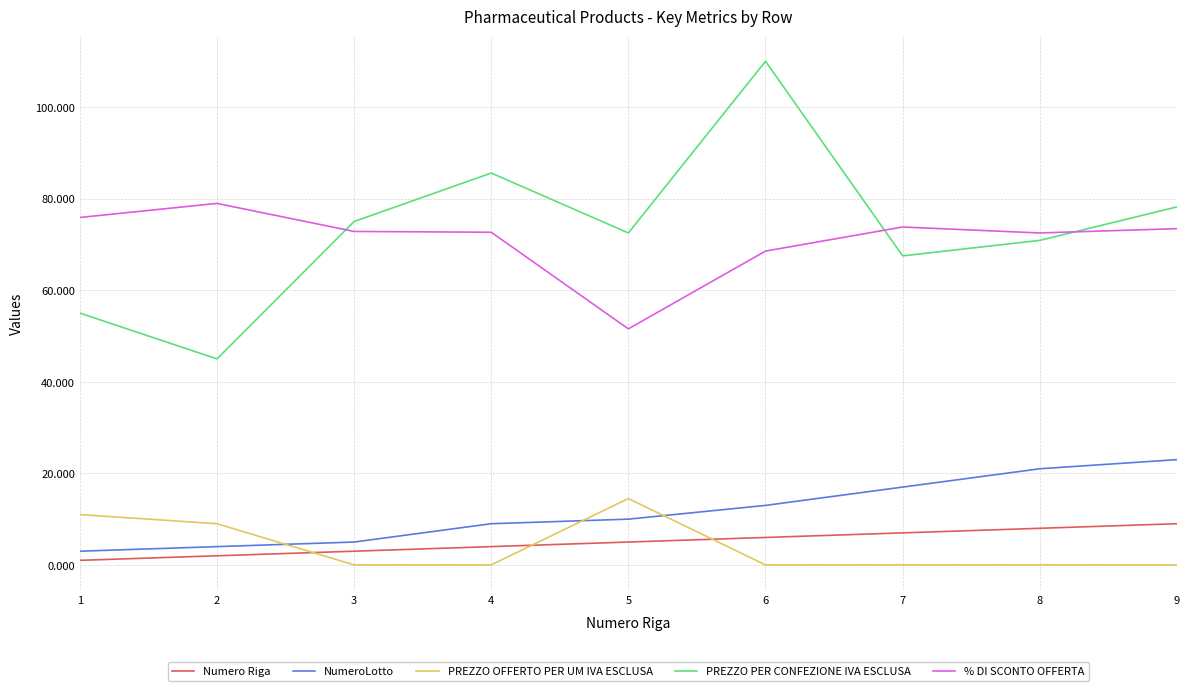

Which series has the largest total across all categories?

PREZZO PER CONFEZIONE IVA ESCLUSA